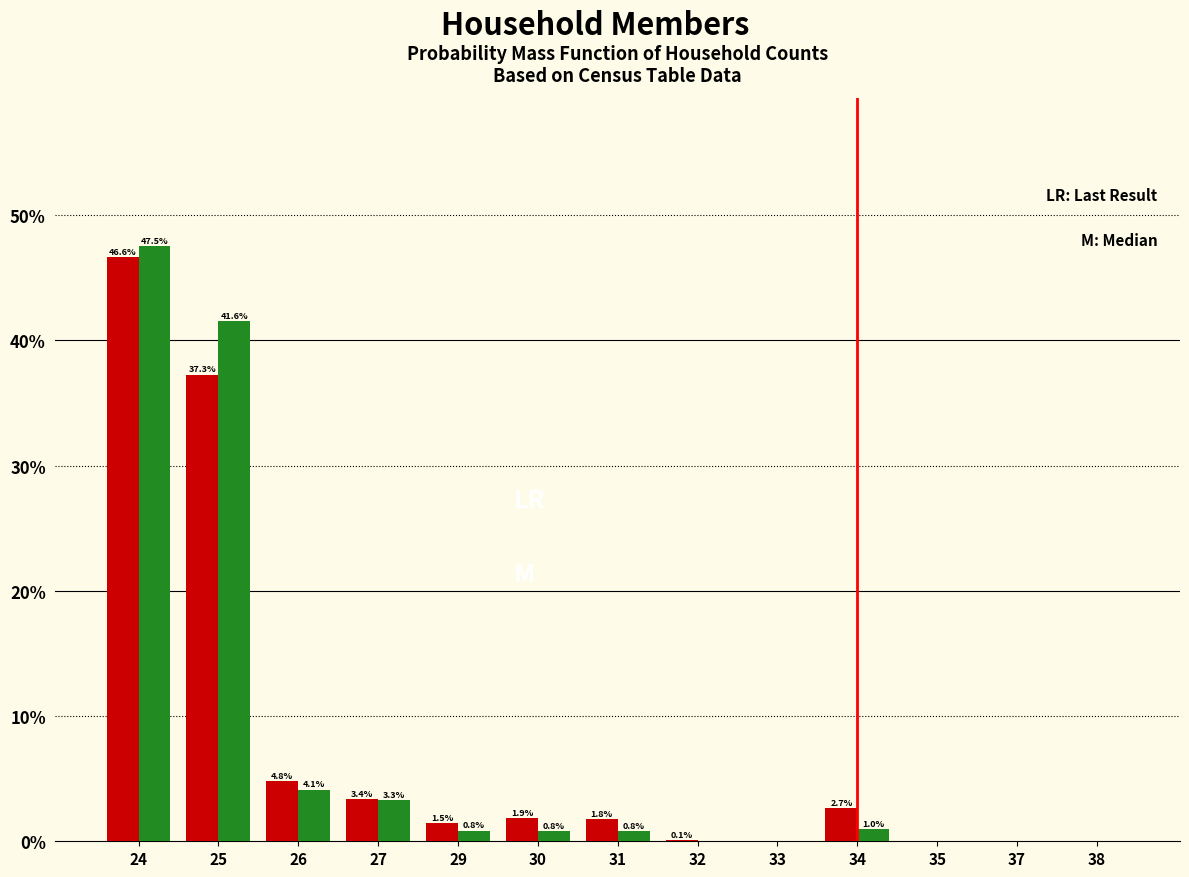

At which category does the chart reach its peak across all series?

24